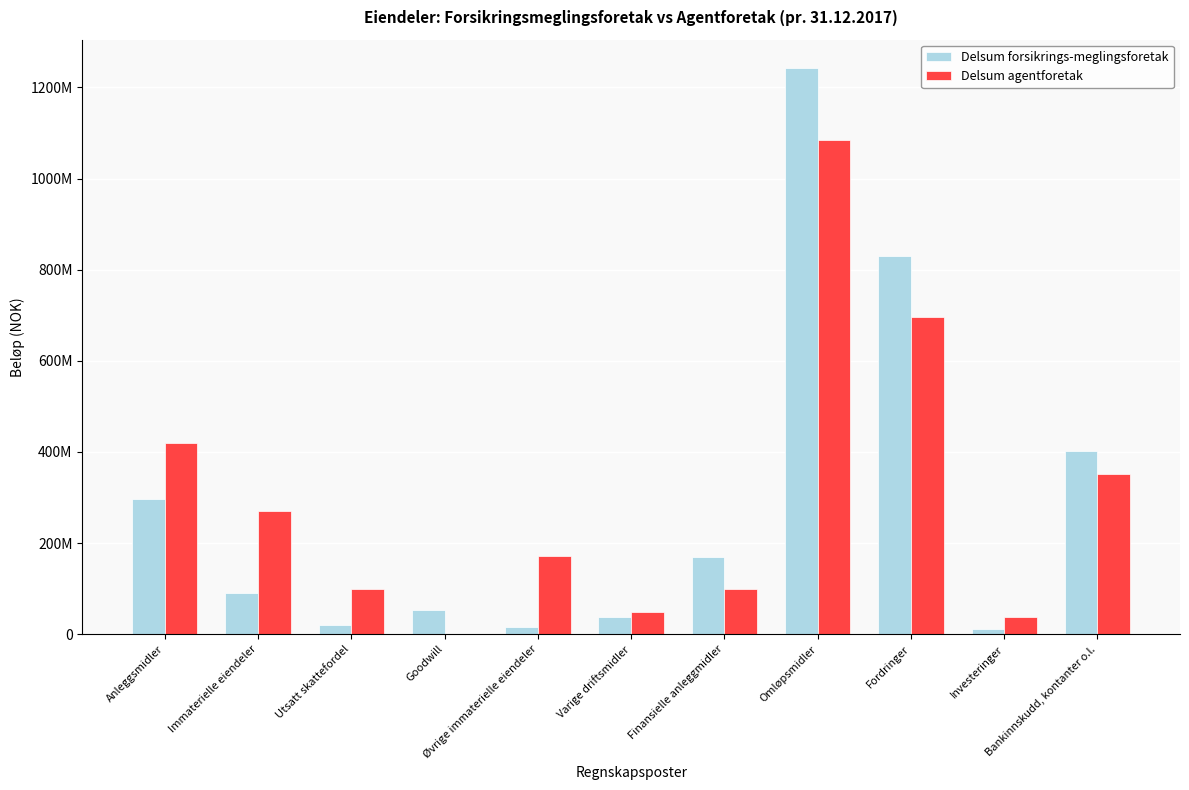

Reading left to right, what are all the values shown in this chart?

Delsum forsikrings-meglingsforetak: 296697547	90085778	20703435	53578016	15804327	37281024	169330745	1242660906	830141405	11114490	401405011
Delsum agentforetak: 419265323	270027998	98228729	0	171799269	49791086	99446239	1084783534	695336815	37723081	351723638